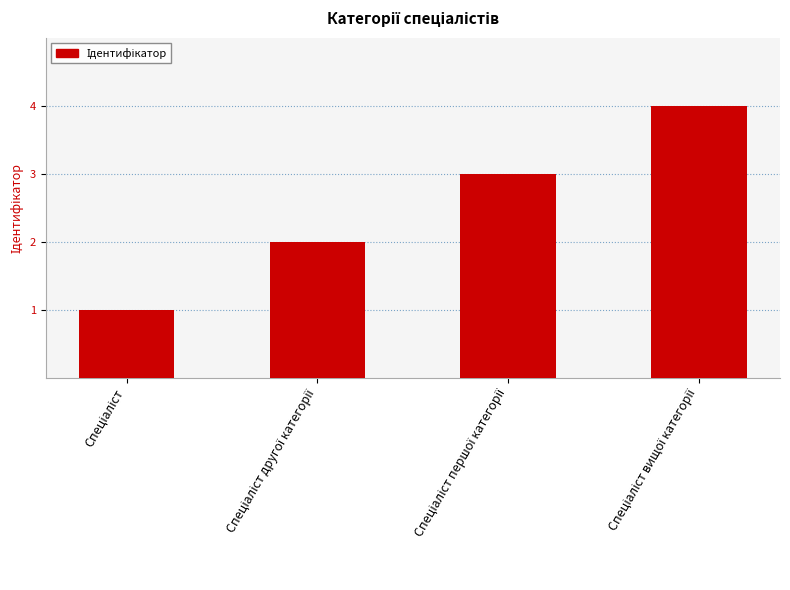

What is the maximum value shown in the chart?

4